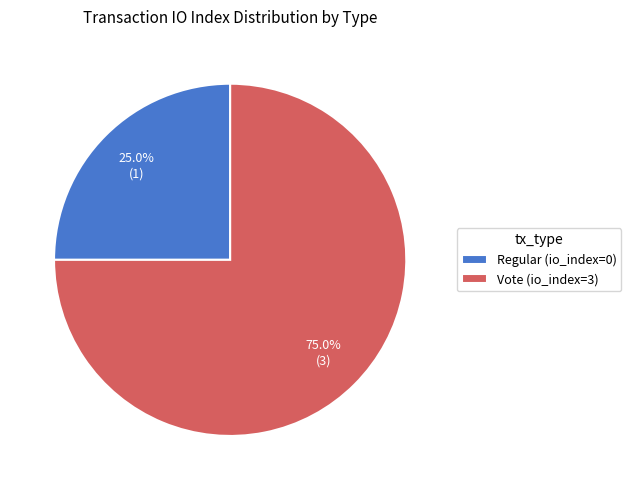

Is the sum of Regular and Vote greater than half?

Yes